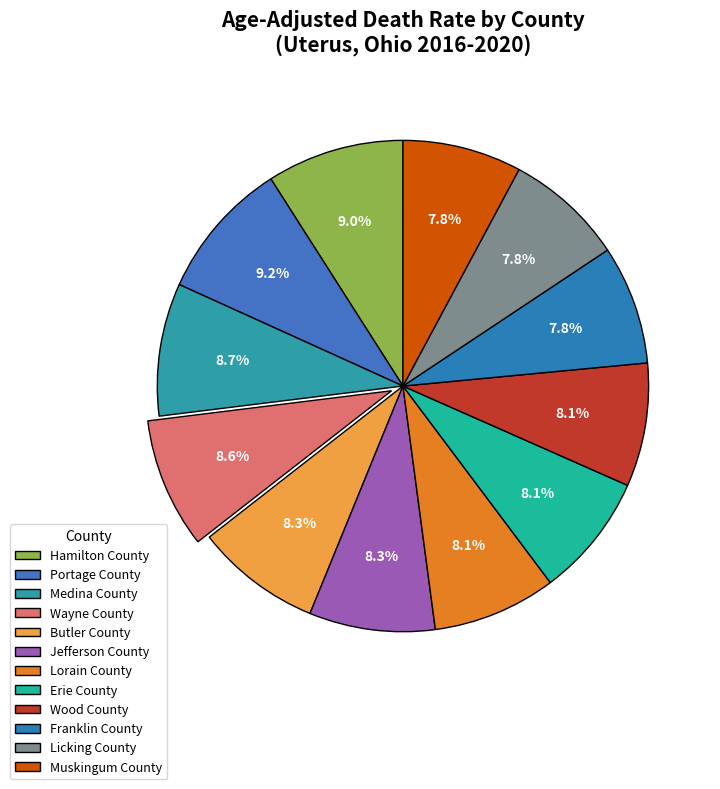

What percentage is NOT represented by Portage County?

90.8%